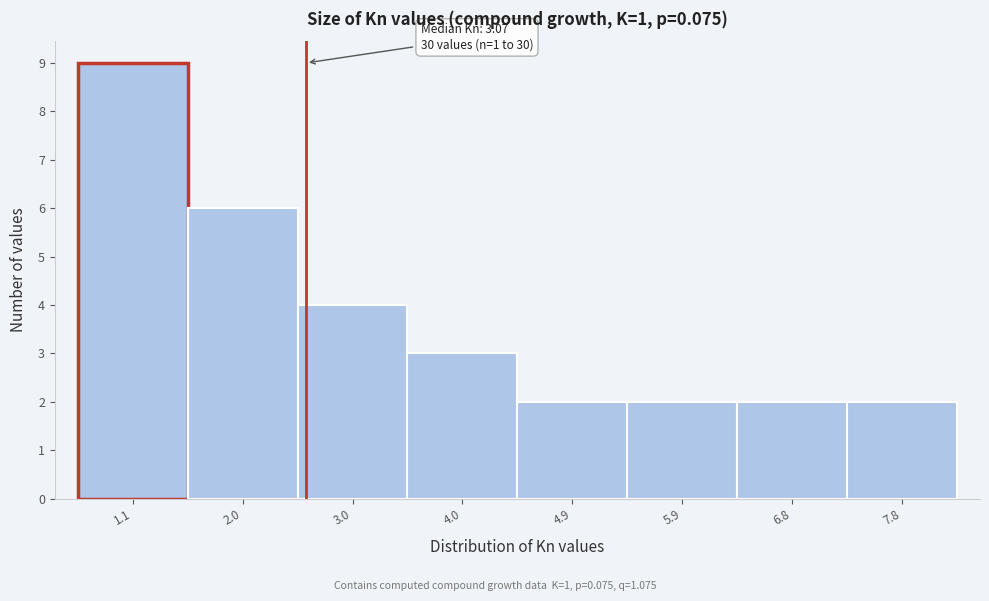

Reading right to left, what are all the values shown in this chart?

7.8=2	6.8=2	5.9=2	4.9=2	4.0=3	3.0=4	2.0=6	1.1=9